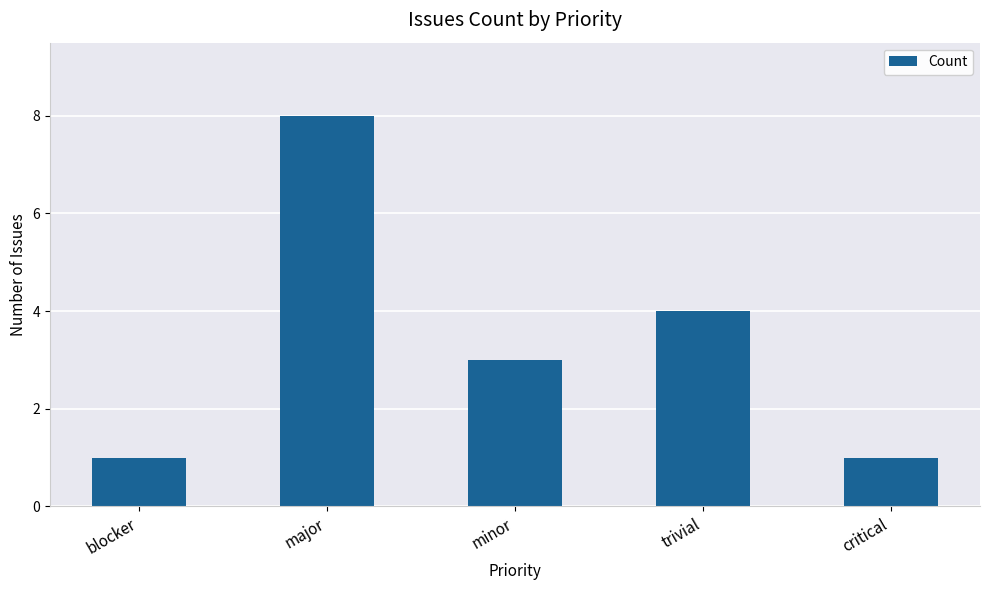

Count the number of data series in this chart.

1